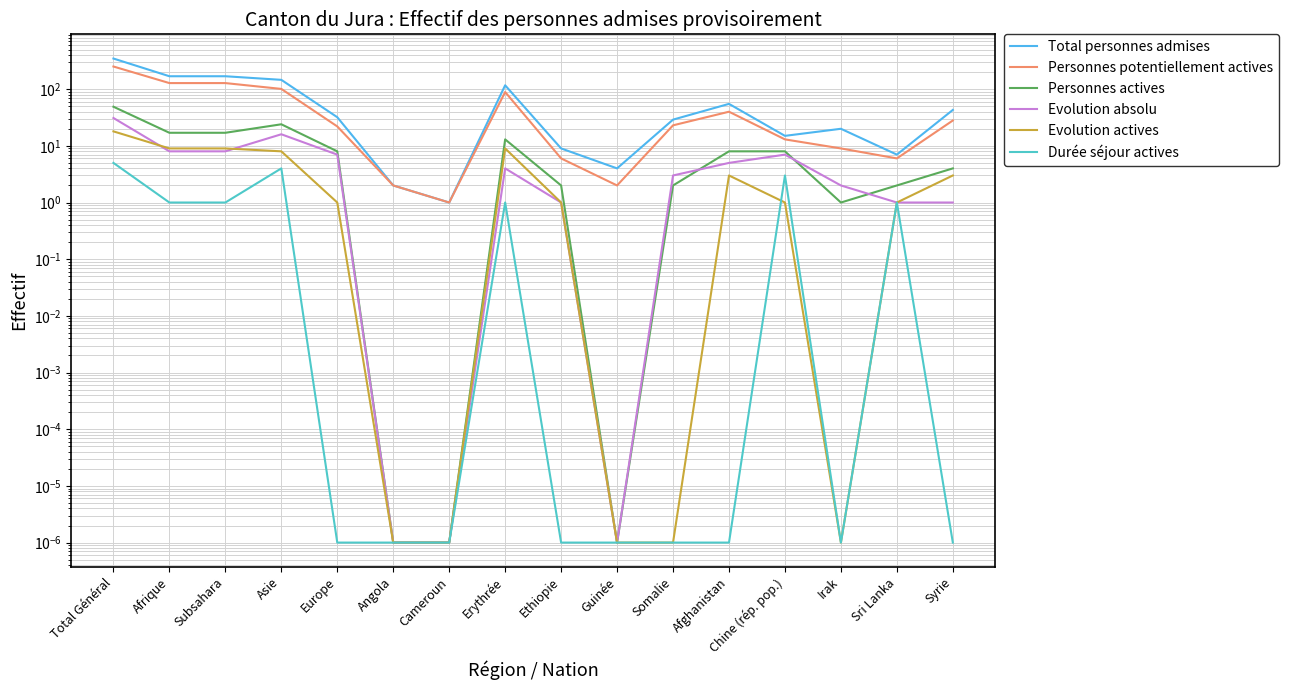

Is this an area chart (filled region under the line)?

No